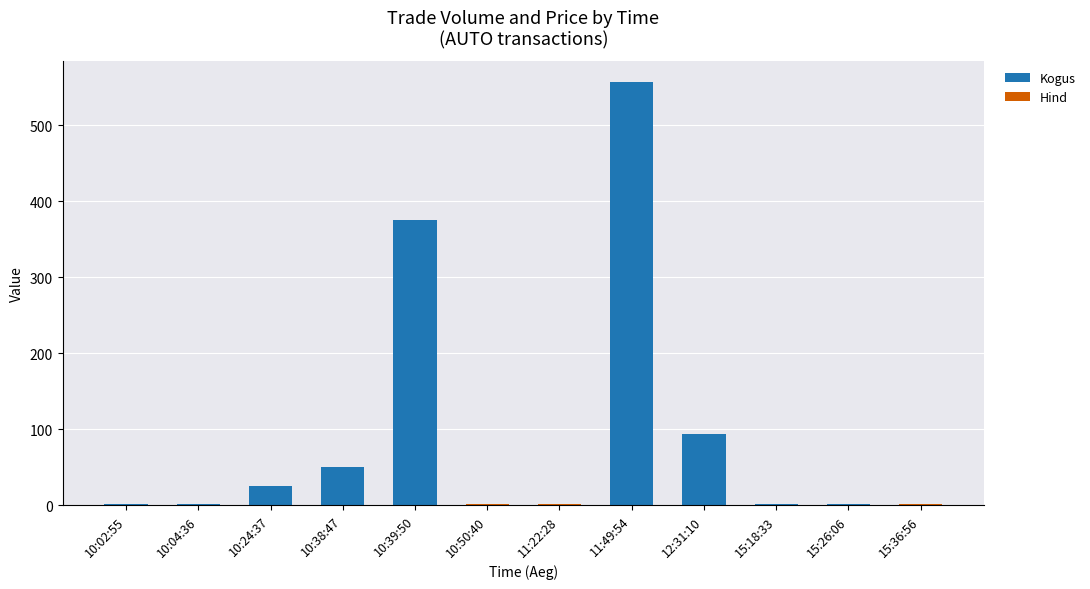

The value of Kogus at 10:39:50 is 503.0. True or false?

False